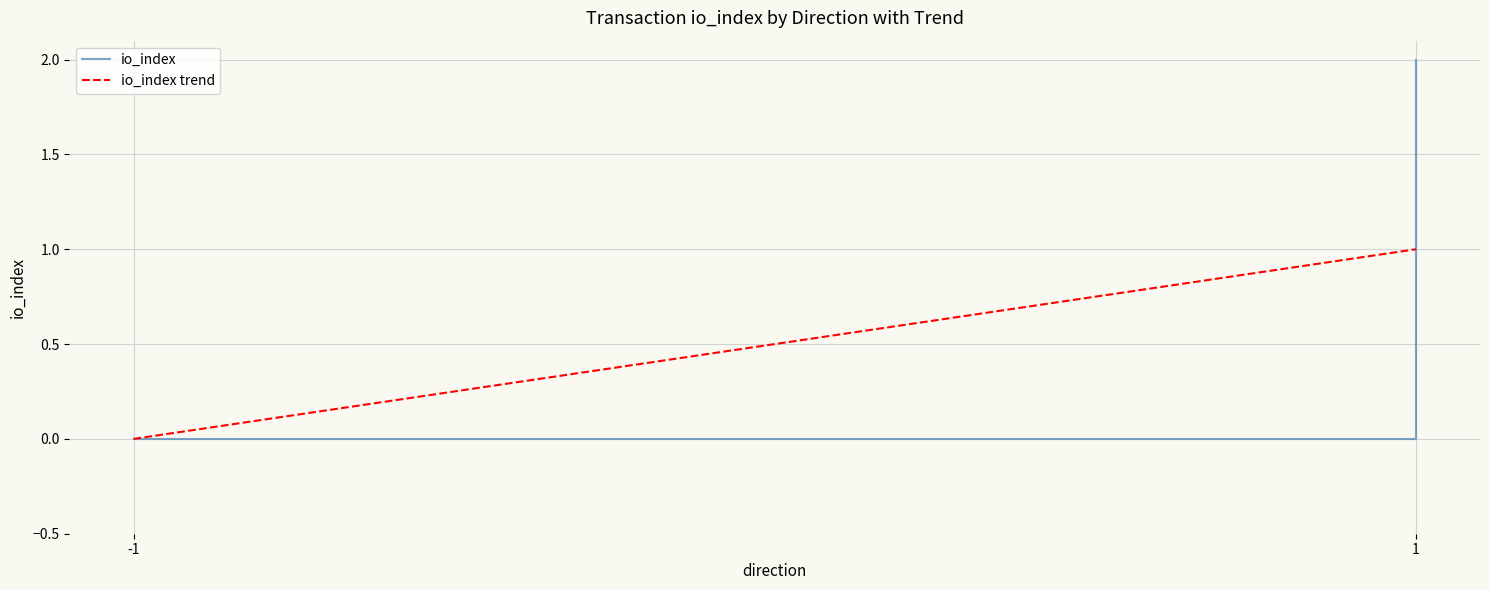

List the labels in order of value, largest first.

1, 1, -1, -1, -1, 1